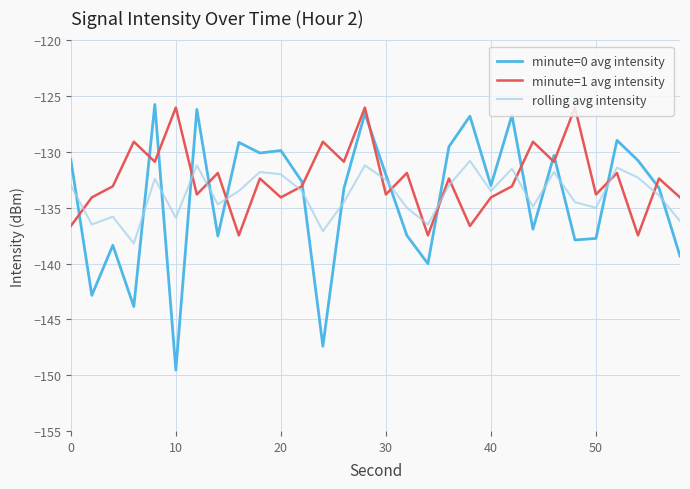

Which series has the widest spread of values?

minute=0 avg intensity